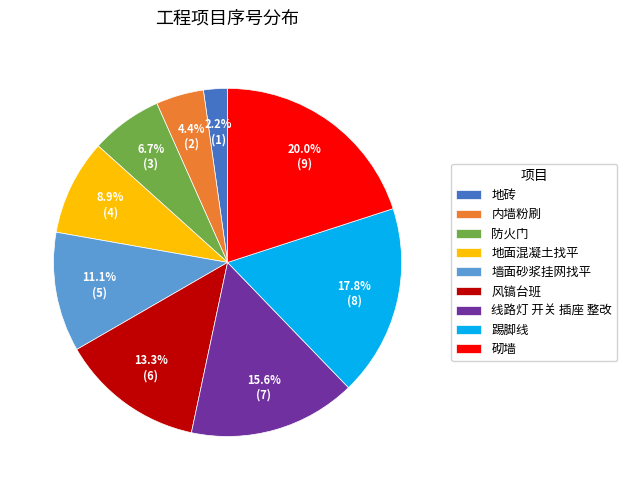

Is 墙面砂浆挂网找平 the majority of the pie?

No